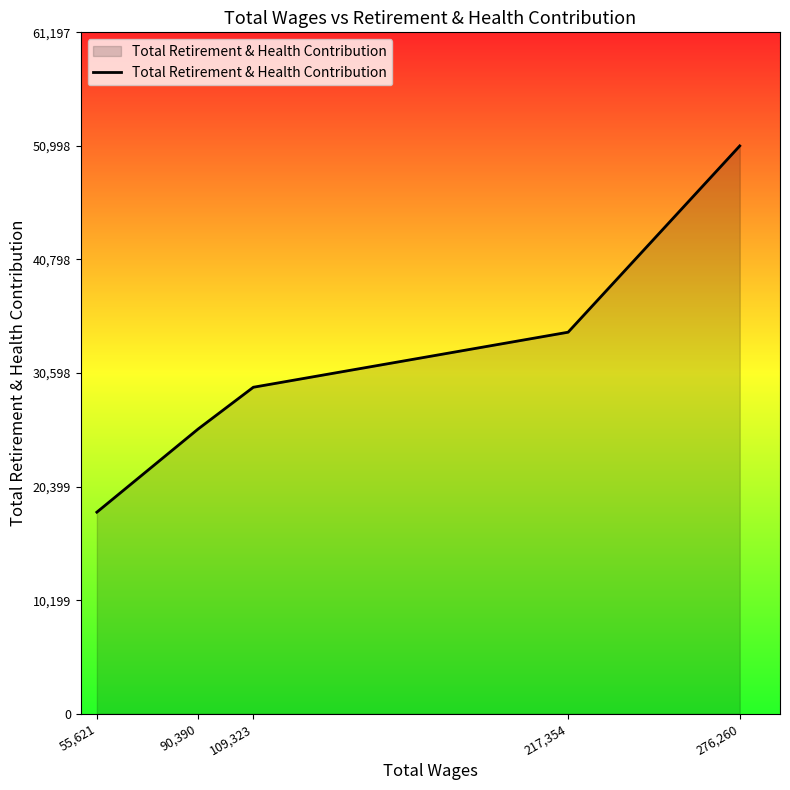

What is the difference between the maximum and minimum values?

32892